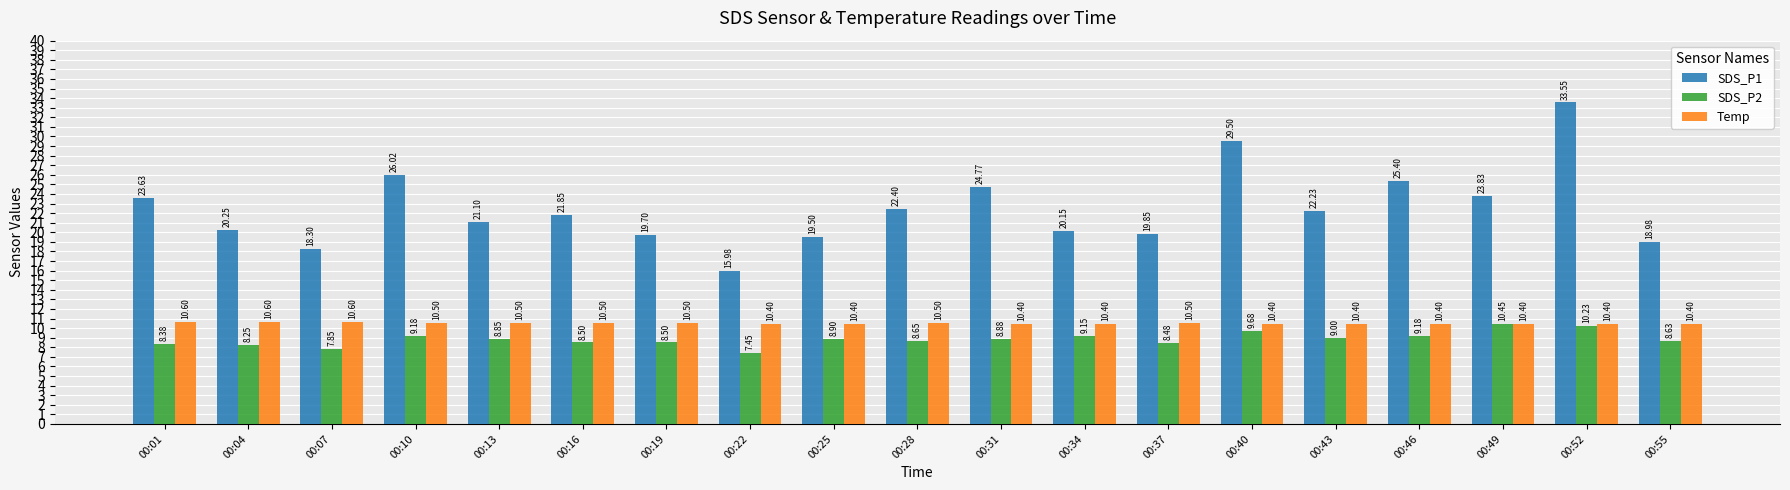

What is the value of the Temp bar at the 16th from the left?

10.4